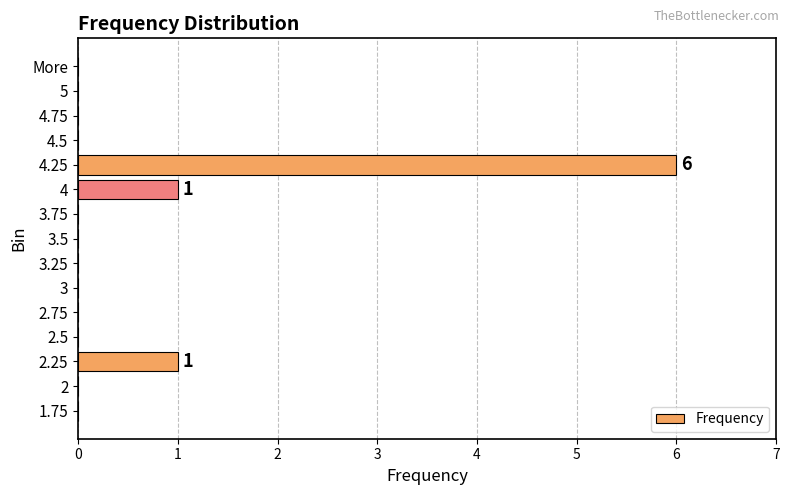

What is the difference between the values at 2 and 5?

0